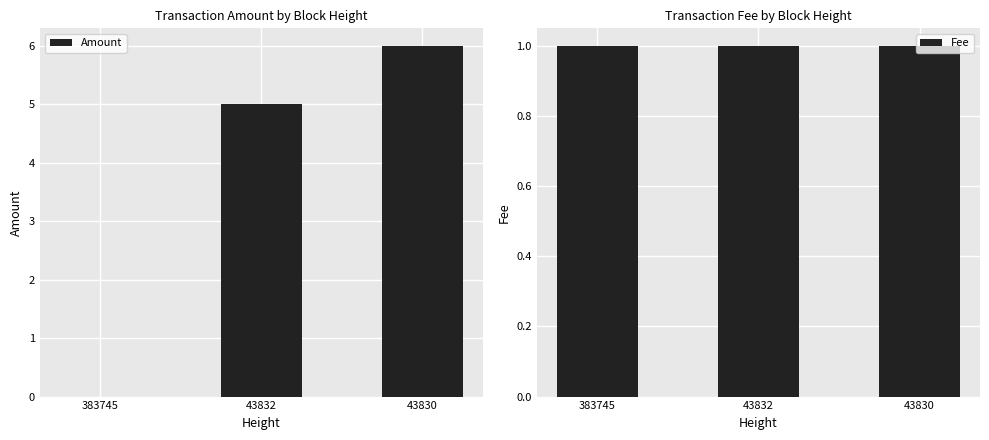

What is the maximum value shown in the chart?

6